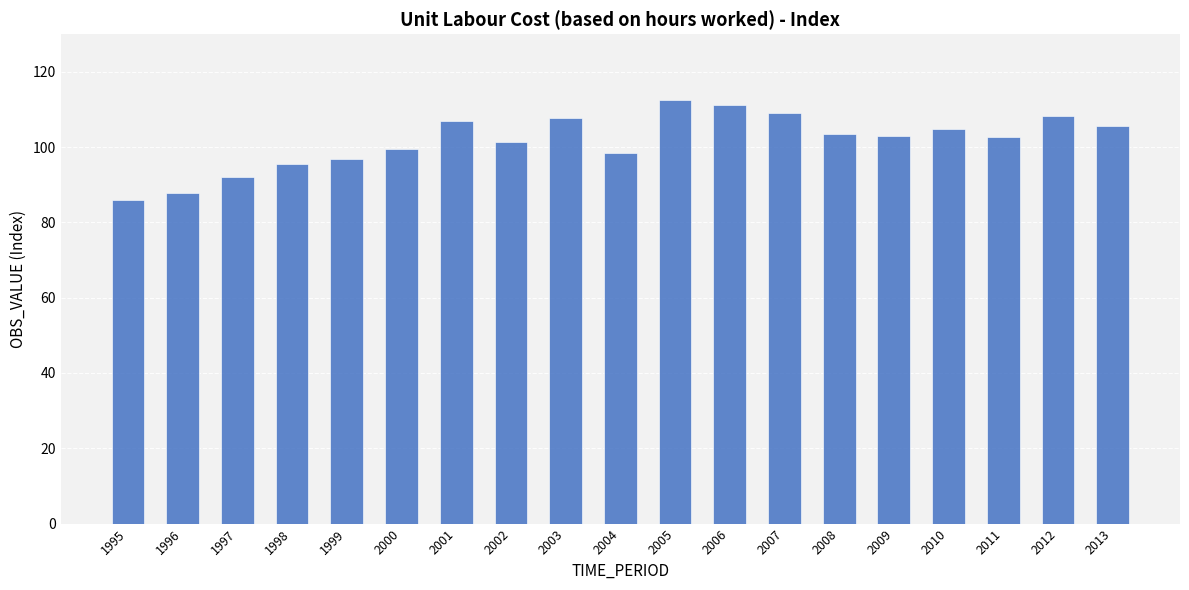

Which category has the highest value across all series?

2005